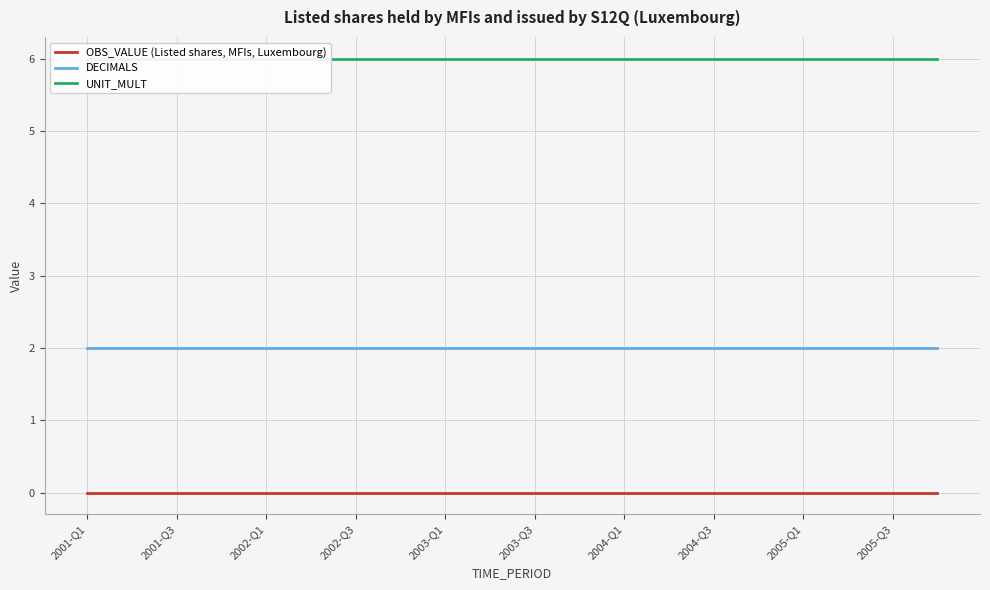

At which label does DECIMALS reach its peak?

2001-Q1